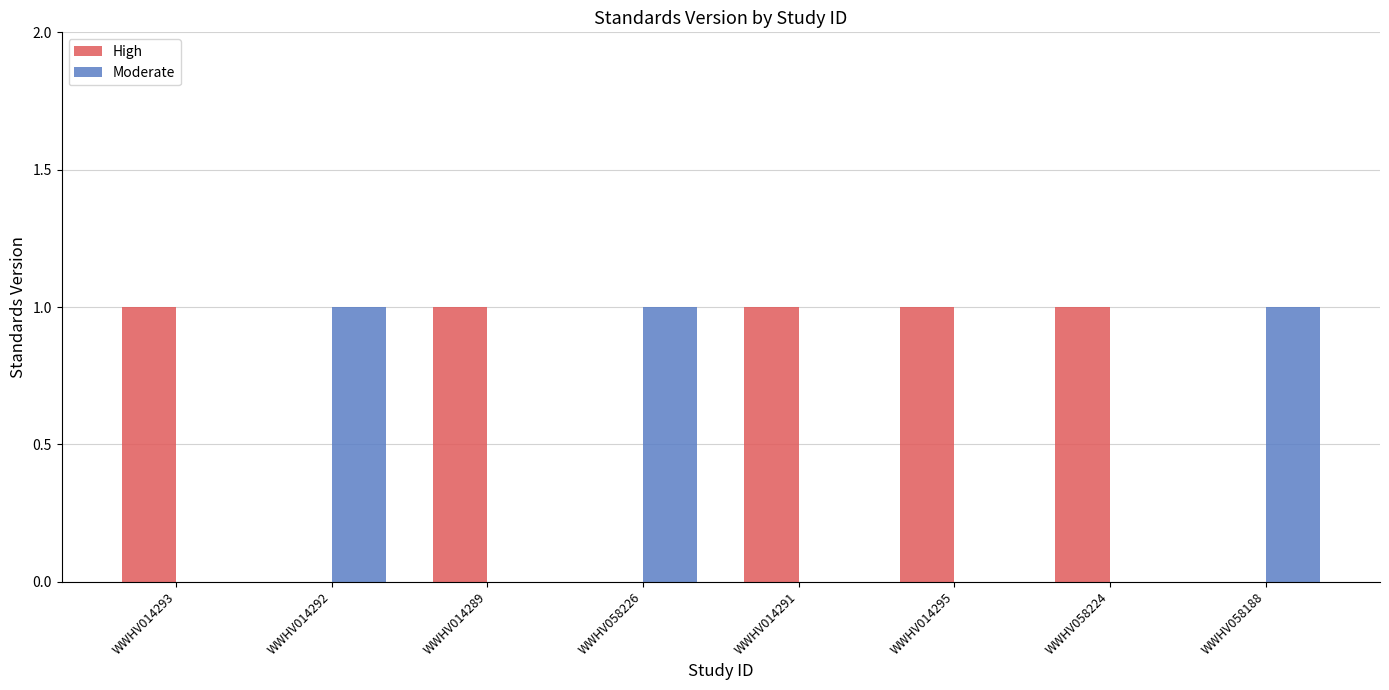

Reading left to right, what are all the values shown in this chart?

High: 1	0	1	0	1	1	1	0
Moderate: 0	1	0	1	0	0	0	1